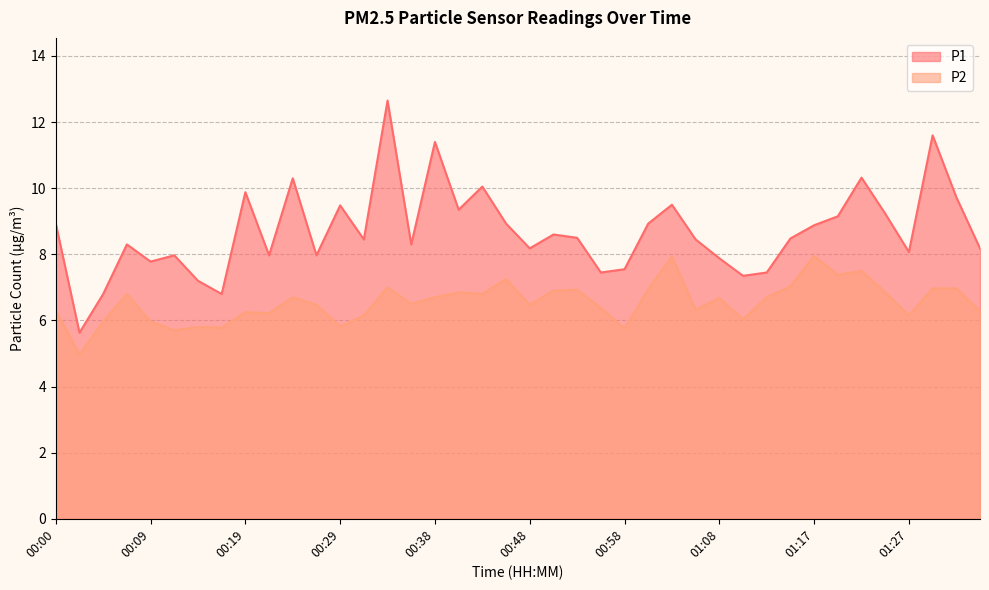

Which category has the lowest value in the P2 series?

00:02